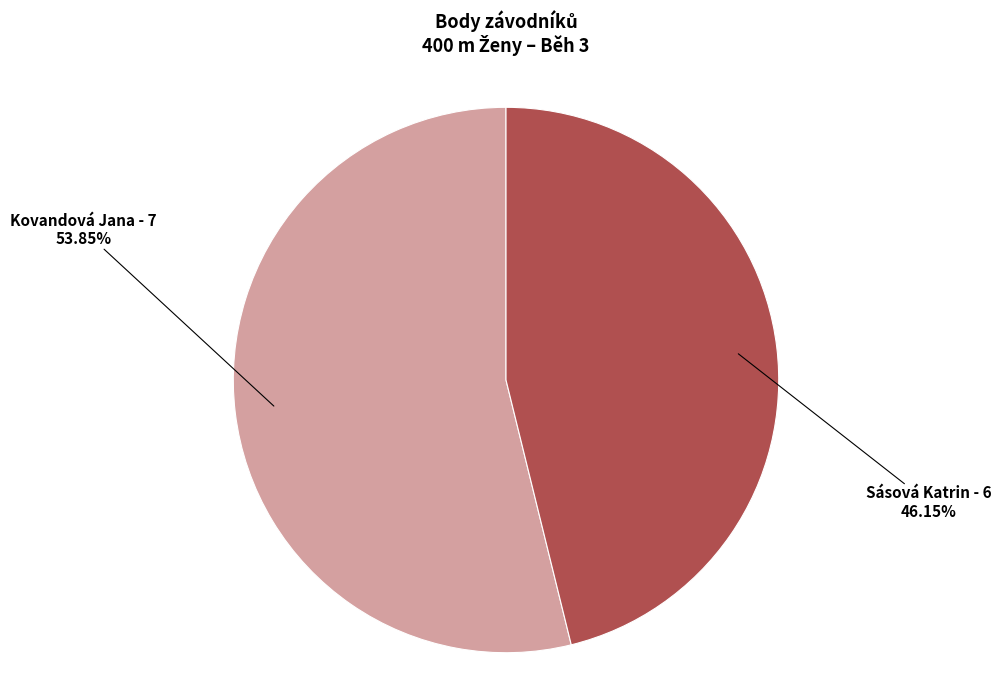

Count the number of slices in the pie.

2